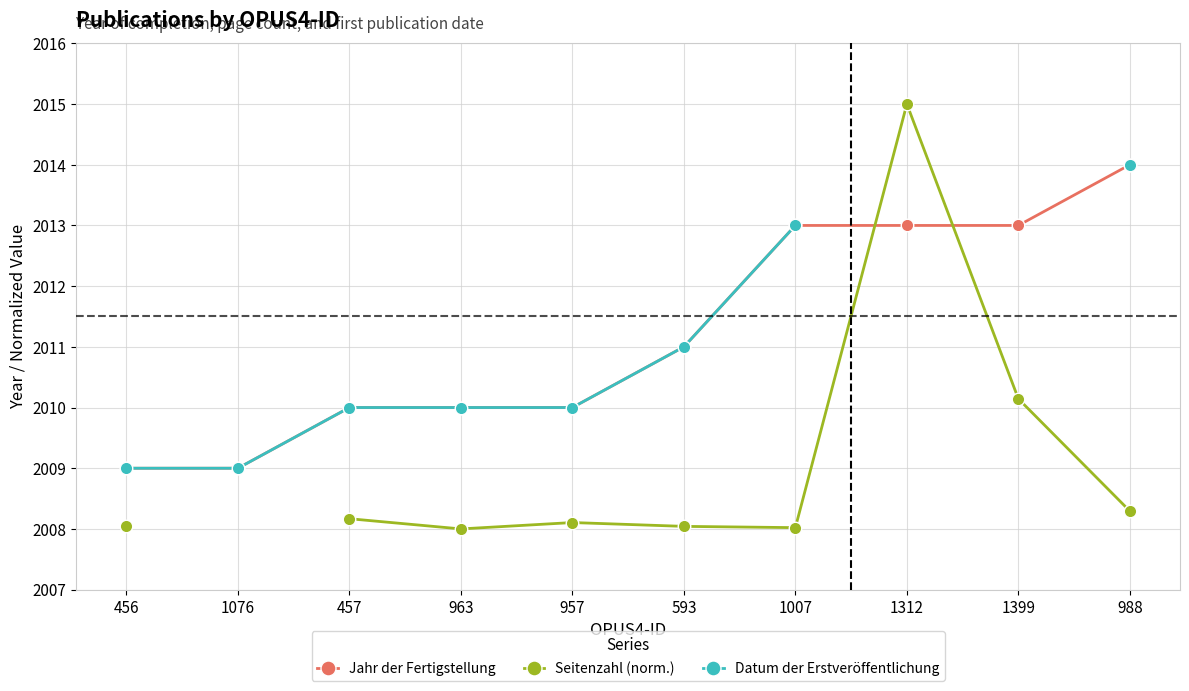

What is the total value across all series at 456?

6026.0